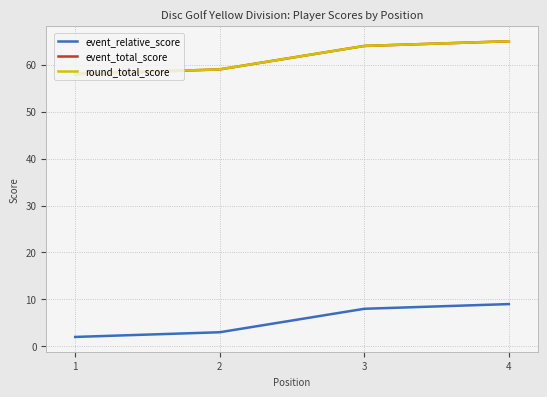

Does the chart display data point markers on the line(s)?

No